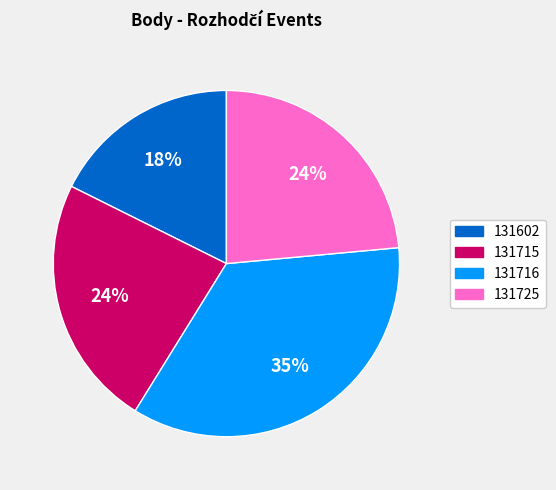

What percentage is the 131716 slice, to the nearest percent?

35%